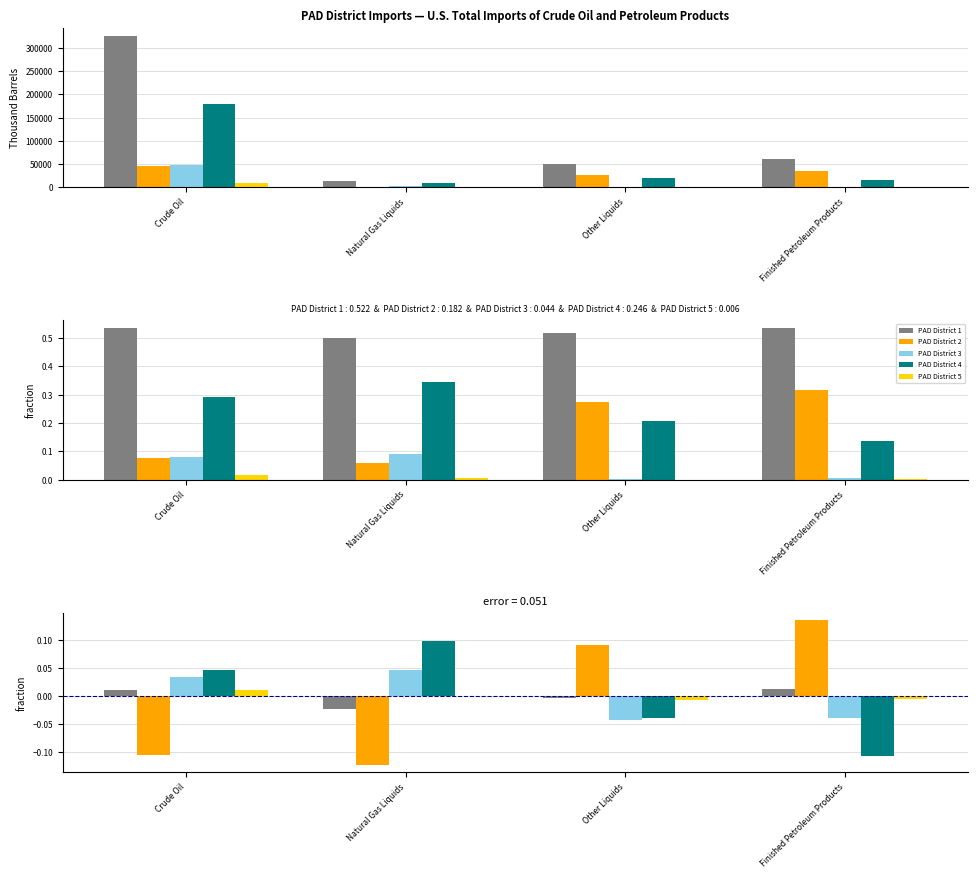

List the series in order of their peak value, lowest first.

PAD District 5, PAD District 1, PAD District 3, PAD District 4, PAD District 2